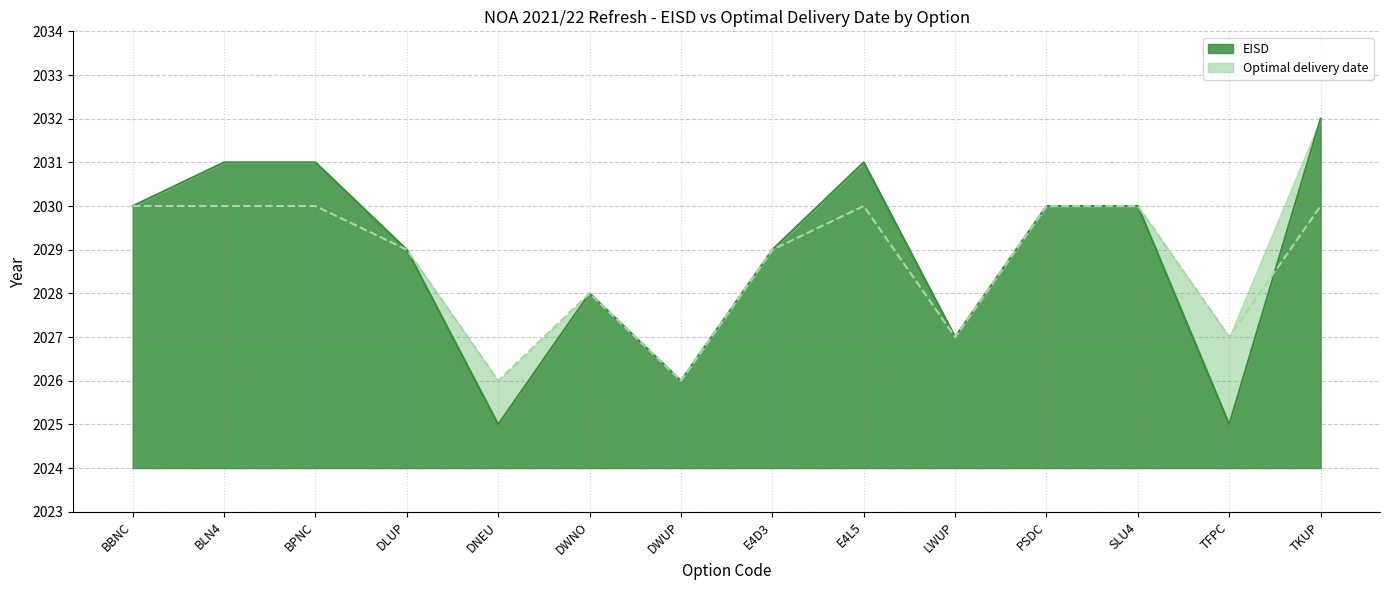

At which category does EISD reach its first local valley?

DNEU